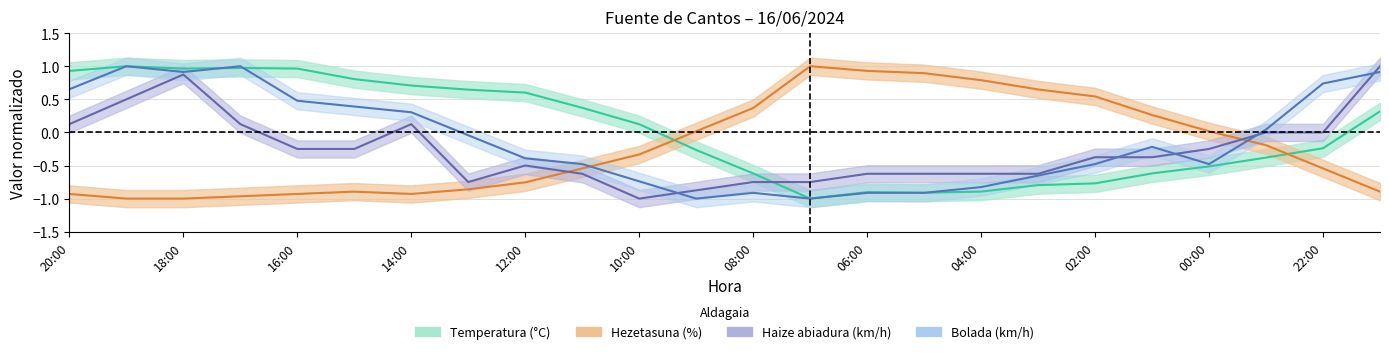

Reading right to left, extract all data points from this chart.

Temperatura (°C): 21:00=0.3	22:00=-0.2	23:00=-0.4	00:00=-0.5	01:00=-0.6	02:00=-0.8	03:00=-0.8	04:00=-0.9	05:00=-0.9	06:00=-0.9	07:00=-1.0	08:00=-0.6	09:00=-0.3	10:00=0.1	11:00=0.4	12:00=0.6	13:00=0.6	14:00=0.7	15:00=0.8	16:00=1.0	17:00=1.0	18:00=1.0	19:00=1.0	20:00=0.9
Hezetasuna (%): 21:00=-0.9	22:00=-0.5	23:00=-0.2	00:00=0.0	01:00=0.3	02:00=0.5	03:00=0.6	04:00=0.8	05:00=0.9	06:00=0.9	07:00=1.0	08:00=0.4	09:00=0.0	10:00=-0.3	11:00=-0.5	12:00=-0.8	13:00=-0.9	14:00=-0.9	15:00=-0.9	16:00=-0.9	17:00=-1.0	18:00=-1.0	19:00=-1.0	20:00=-0.9
Haize abiadura (km/h): 21:00=1.0	22:00=0.0	23:00=0.0	00:00=-0.2	01:00=-0.4	02:00=-0.4	03:00=-0.6	04:00=-0.6	05:00=-0.6	06:00=-0.6	07:00=-0.8	08:00=-0.8	09:00=-0.9	10:00=-1.0	11:00=-0.6	12:00=-0.5	13:00=-0.8	14:00=0.1	15:00=-0.2	16:00=-0.2	17:00=0.1	18:00=0.9	19:00=0.5	20:00=0.1
Bolada (km/h): 21:00=0.9	22:00=0.7	23:00=0.0	00:00=-0.5	01:00=-0.2	02:00=-0.5	03:00=-0.7	04:00=-0.8	05:00=-0.9	06:00=-0.9	07:00=-1.0	08:00=-0.9	09:00=-1.0	10:00=-0.7	11:00=-0.5	12:00=-0.4	13:00=-0.0	14:00=0.3	15:00=0.4	16:00=0.5	17:00=1.0	18:00=0.9	19:00=1.0	20:00=0.7